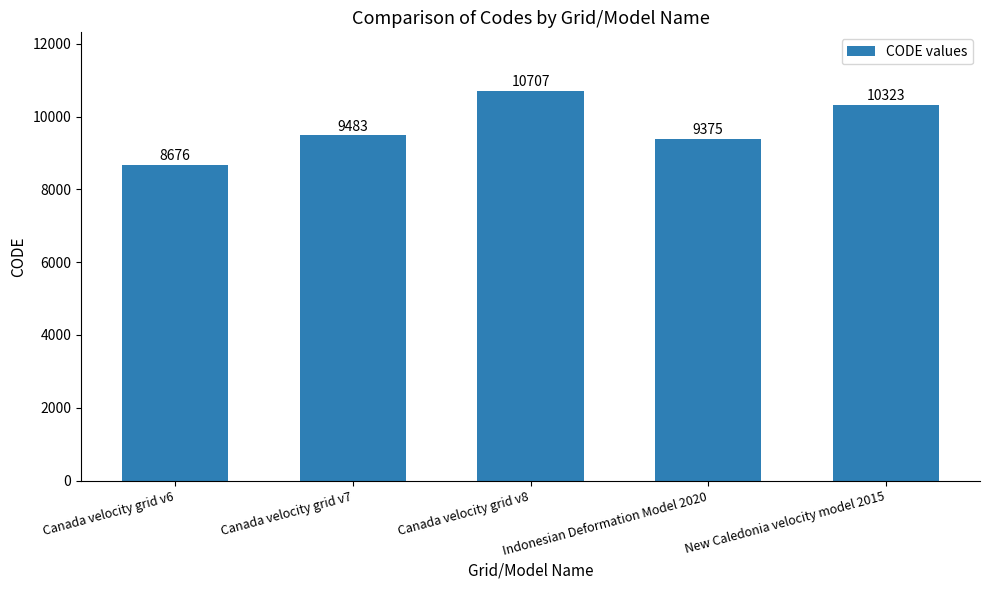

Rank the categories by value from lowest to highest.

Canada velocity grid v6, Indonesian Deformation Model 2020, Canada velocity grid v7, New Caledonia velocity model 2015, Canada velocity grid v8